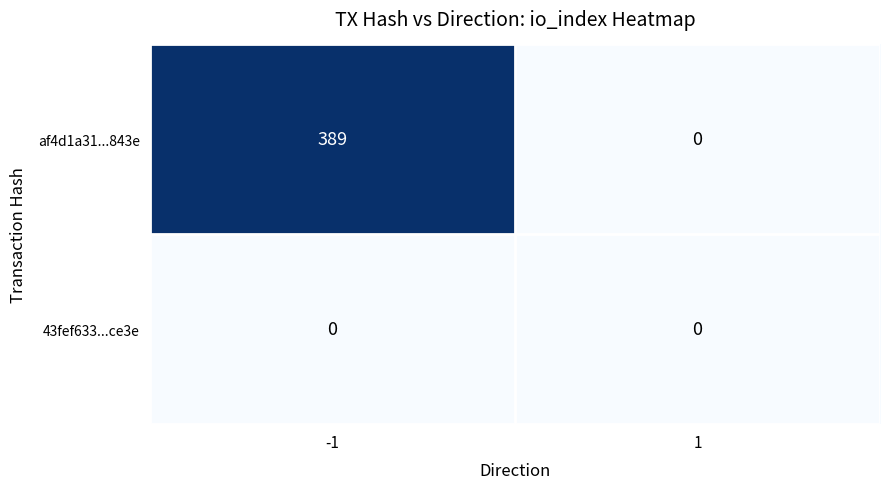

Reading right to left, transcribe all the data shown in this chart.

af4d1a31...843e: 1=0	-1=389
43fef633...ce3e: 1=0	-1=0